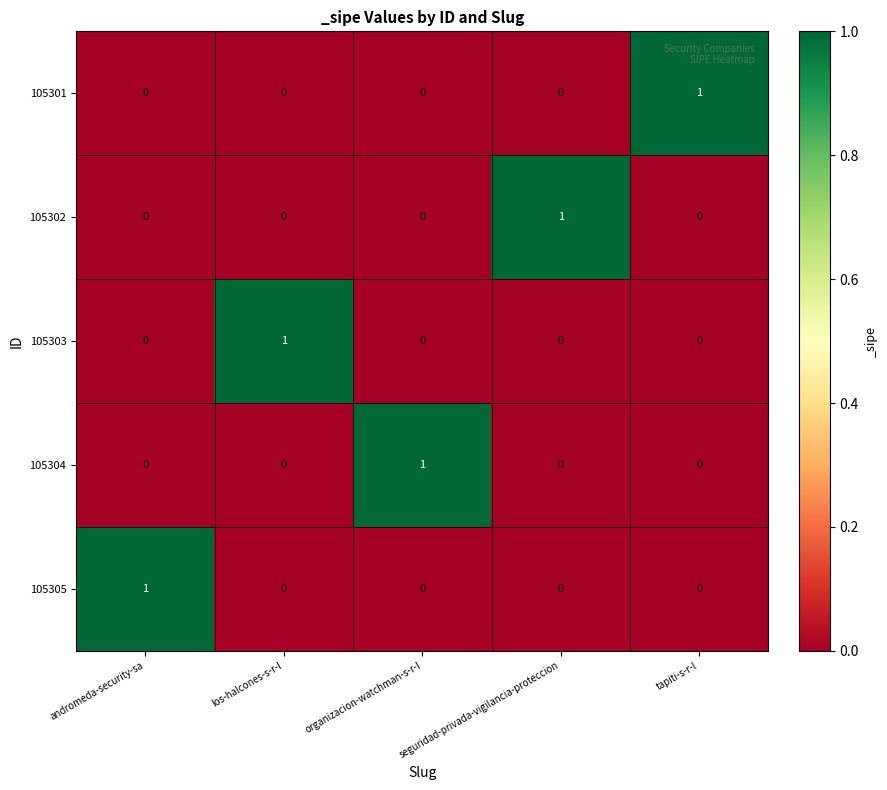

How many 105303 values are between 0 and 1?

5